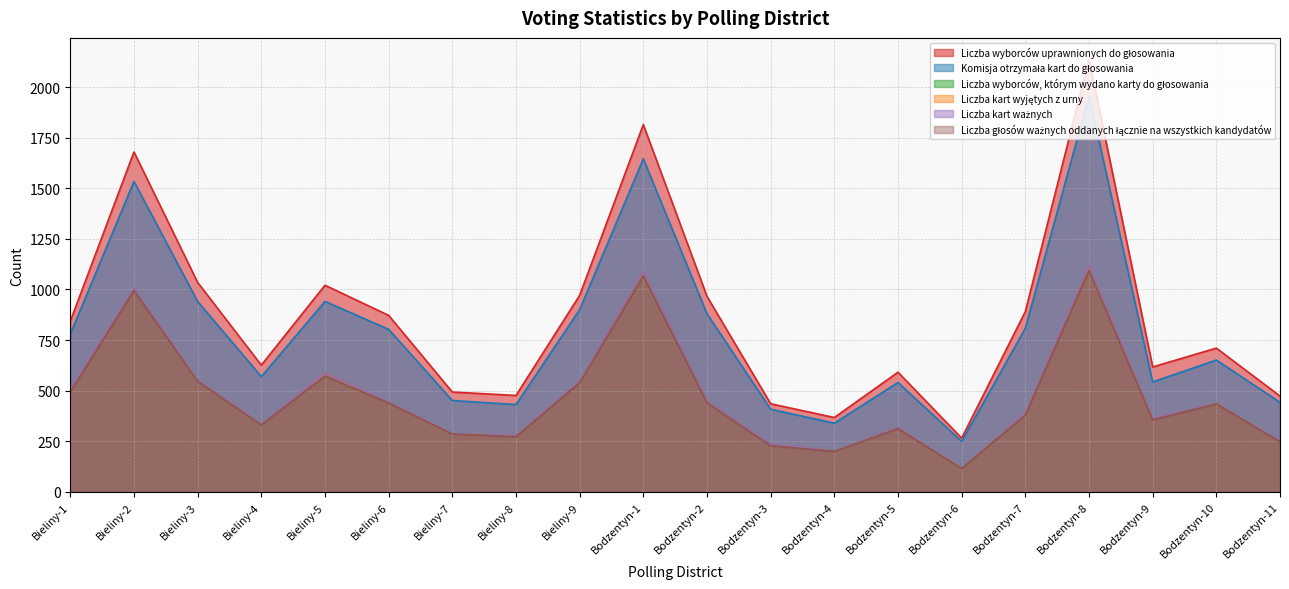

Does the chart display data point markers on the line(s)?

No